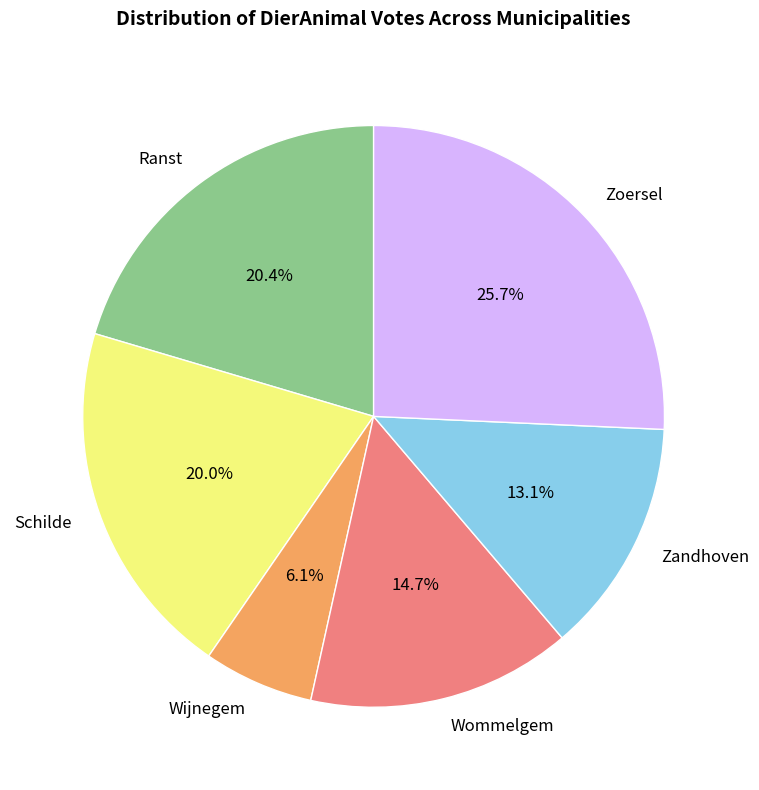

To the nearest percent, what is the difference between the largest and smallest slice percentages?

20%